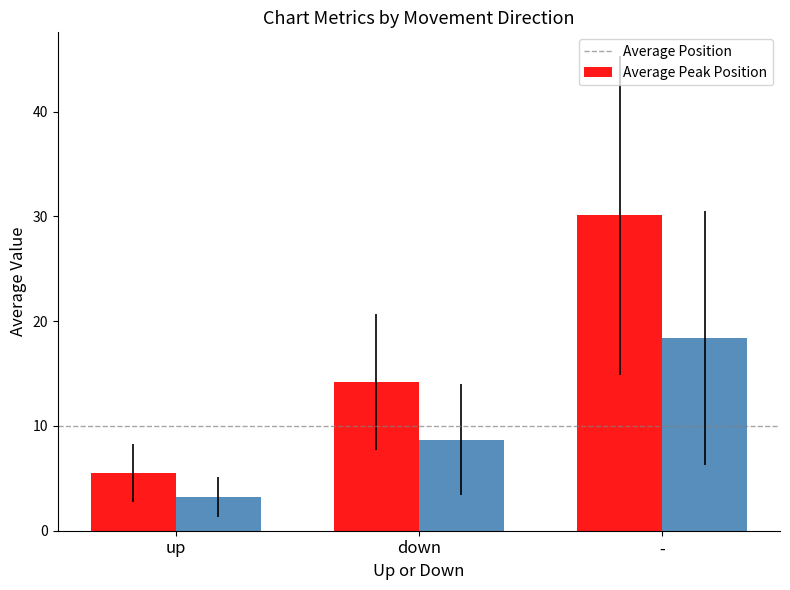

Where is Average Position nearest to the value 17?

down